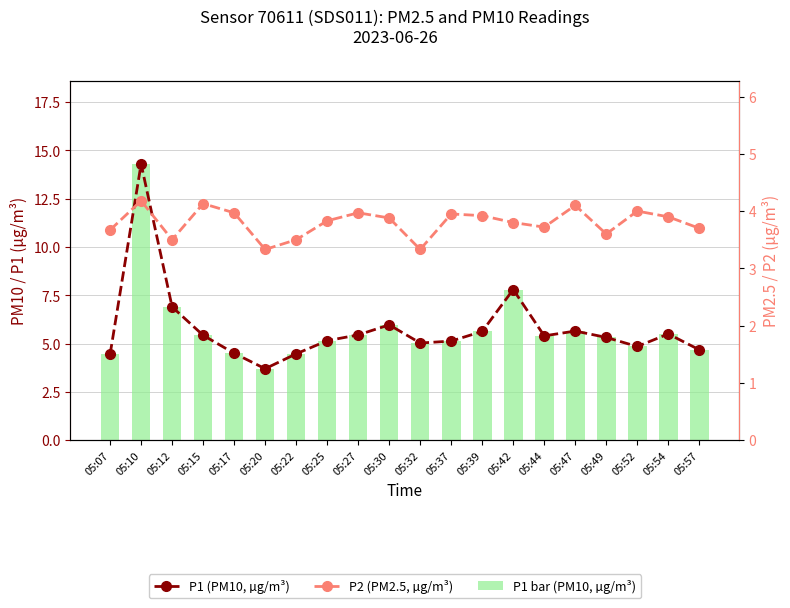

Reading left to right, list all the values displayed in this chart.

P1 (PM10, µg/m³): 4.5	14.3	6.9	5.4	4.5	3.7	4.5	5.2	5.5	6.0	5.0	5.1	5.6	7.8	5.4	5.7	5.3	4.8	5.5	4.7
P2 (PM2.5, µg/m³): 3.7	4.2	3.5	4.1	4.0	3.3	3.5	3.8	4.0	3.9	3.3	4.0	3.9	3.8	3.7	4.1	3.6	4.0	3.9	3.7